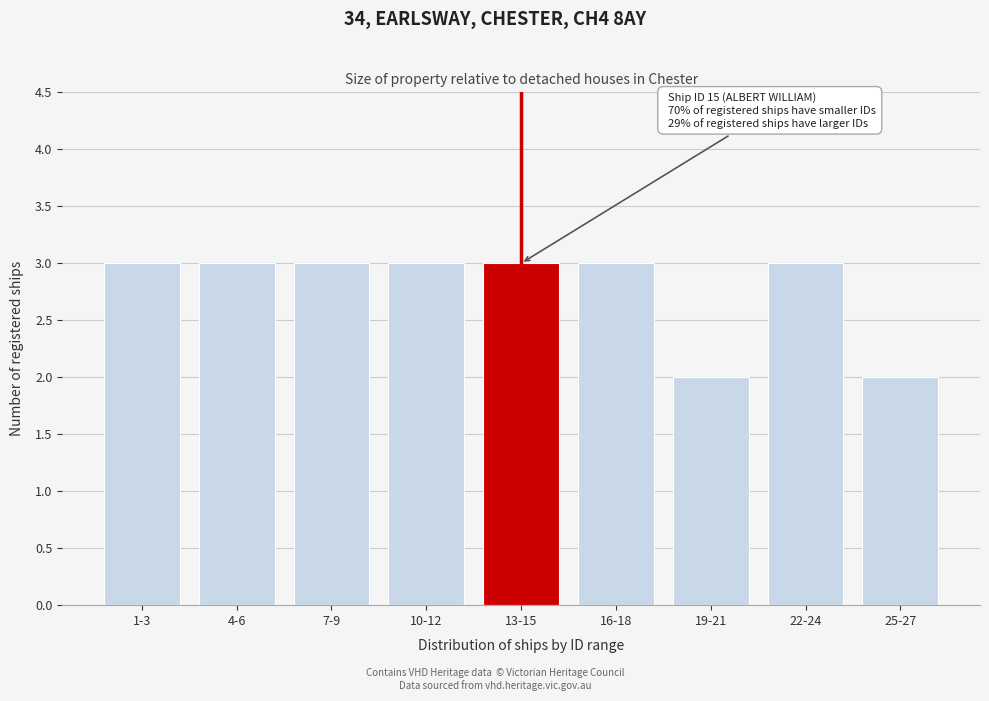

Reading left to right, transcribe all the data shown in this chart.

3	3	3	3	3	3	2	3	2